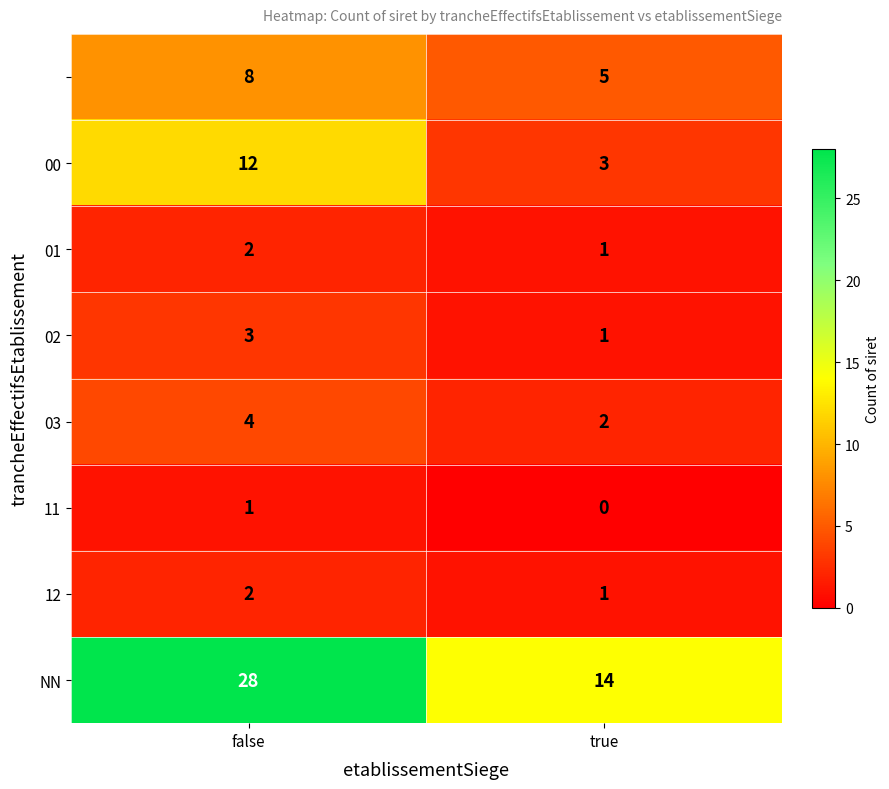

At which category is the sum across all series the highest?

false